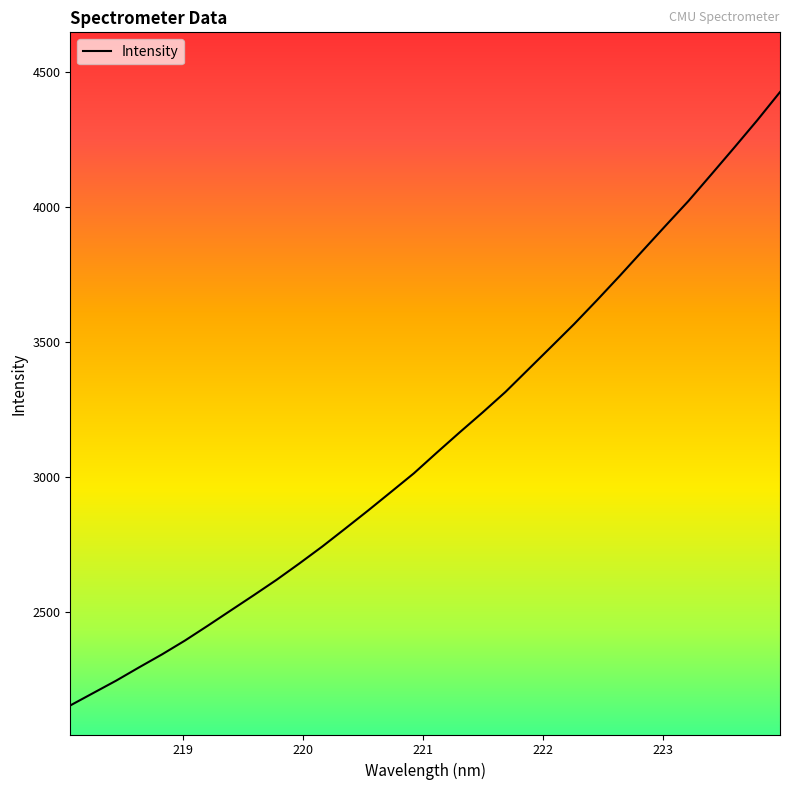

Reading left to right, list all the values displayed in this chart.

2152.6	2198.5	2244.4	2293.6	2341.6	2392.8	2448.0	2504.4	2560.6	2617.8	2678.7	2741.4	2807.7	2874.8	2943.5	3012.6	3089.2	3164.4	3238.0	3314.0	3397.7	3481.4	3565.5	3653.9	3744.6	3837.5	3930.1	4021.6	4120.0	4219.1	4319.8	4424.8